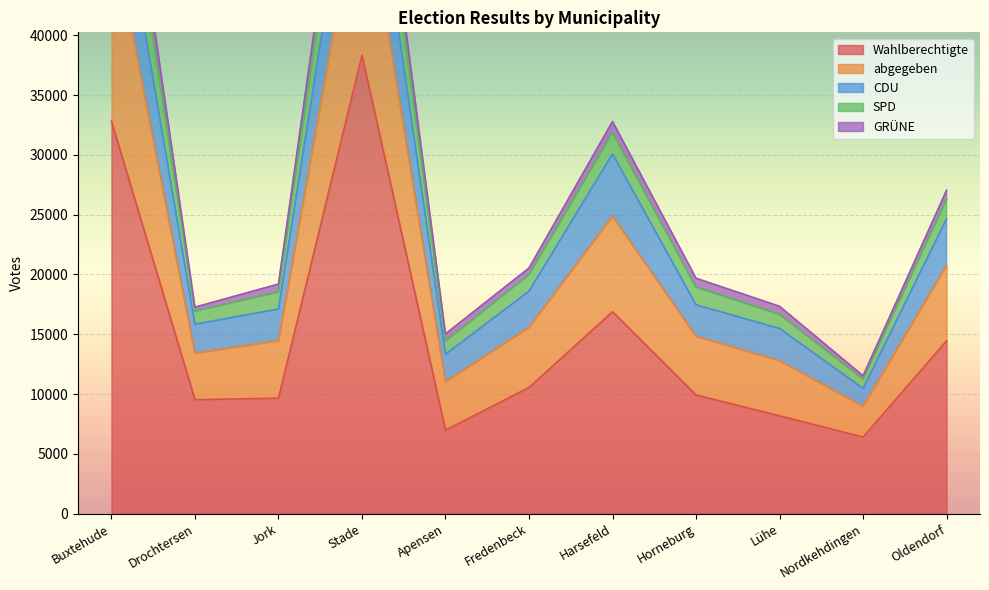

At which category does the chart reach its minimum across all series?

Nordkehdingen